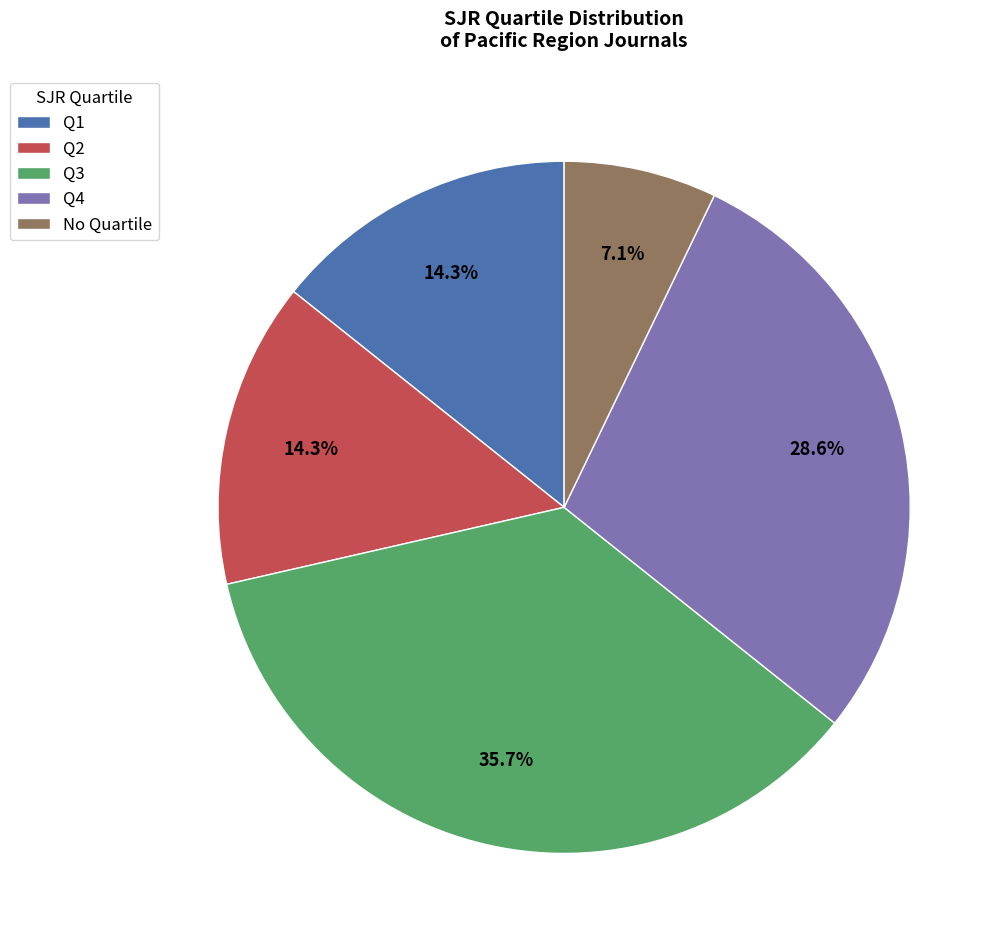

Which slice is the smallest?

No Quartile